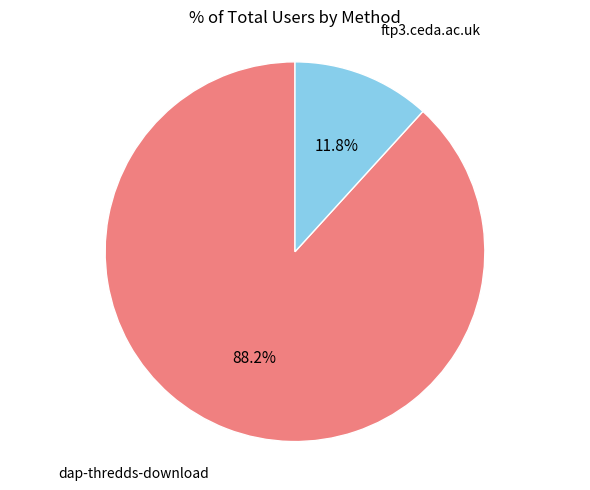

What is the ratio of the value at dap-thredds-download to the value at ftp3.ceda.ac.uk?

7.5